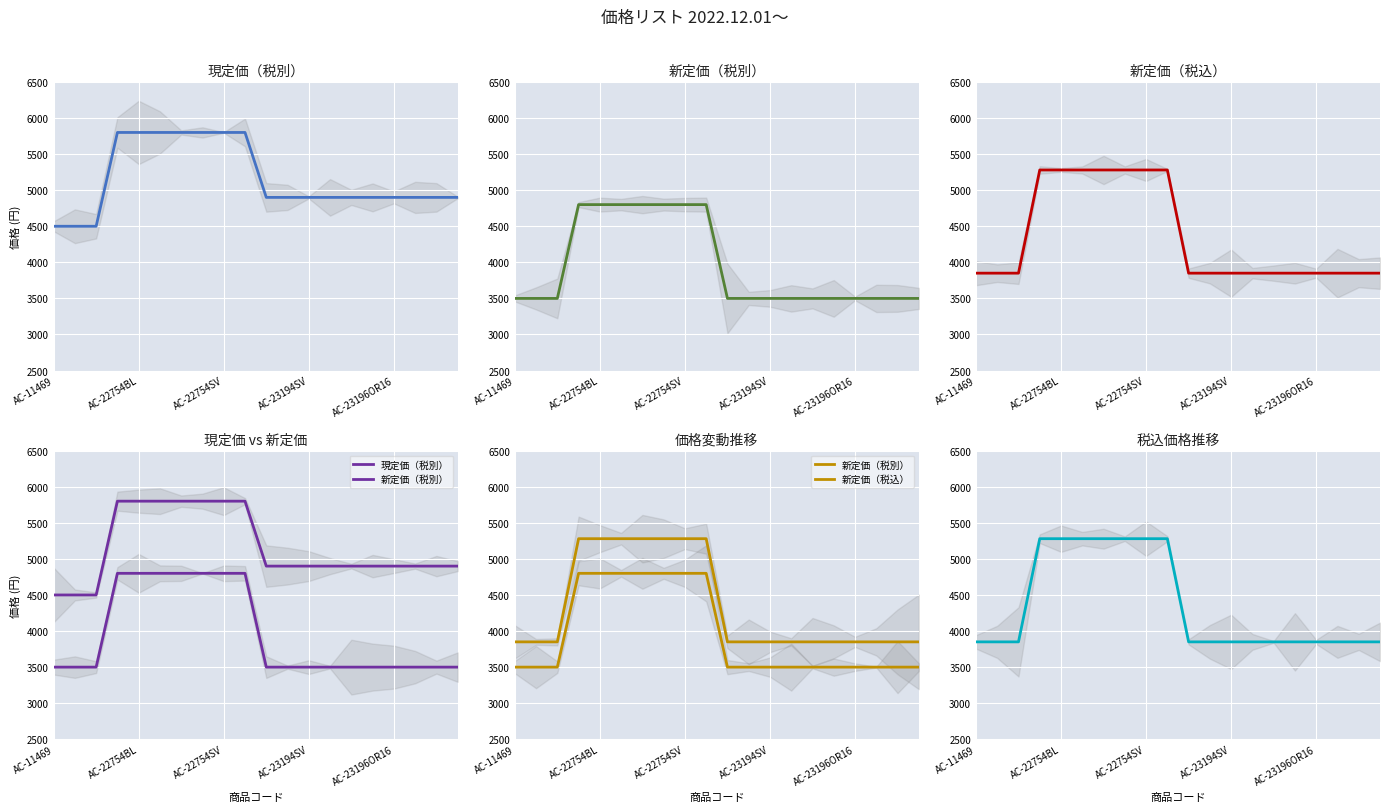

At how many categories does at least one series exceed 5660?

7